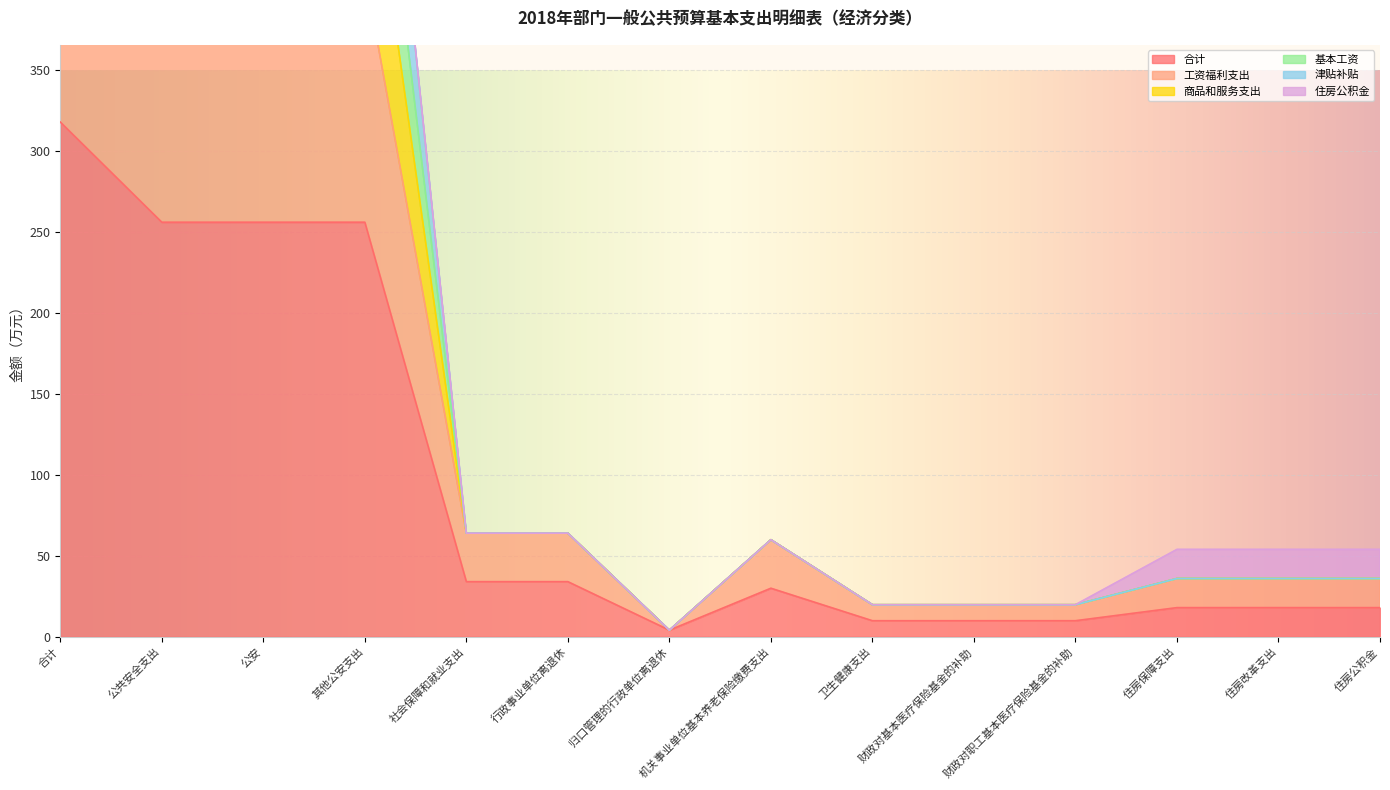

What is the spread (max minus min) of values at 财政对职工基本医疗保险基金的补助?

9.9